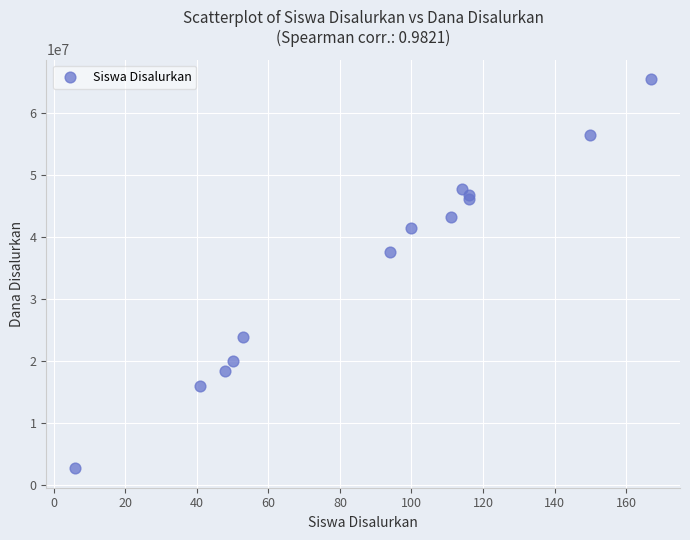

What Y value in the scatter plot is closest to 34087500?

37575000